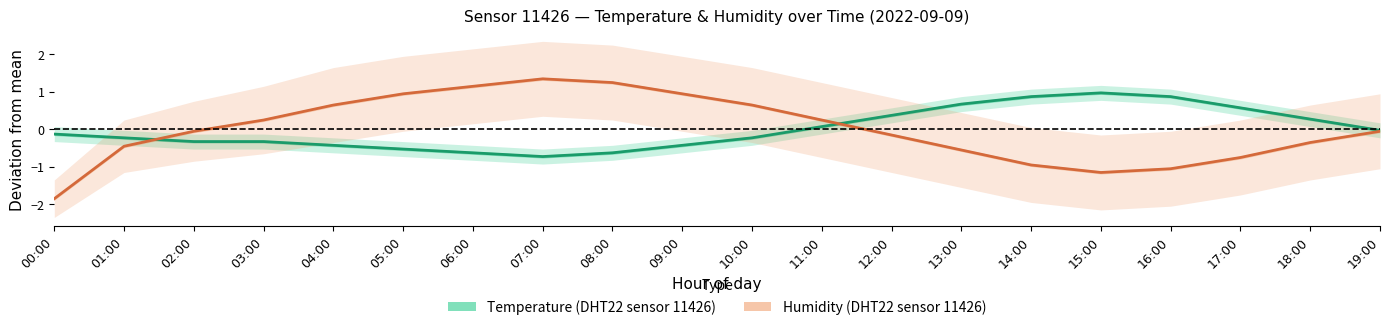

What is the label of the 12th point from the left?

11:00